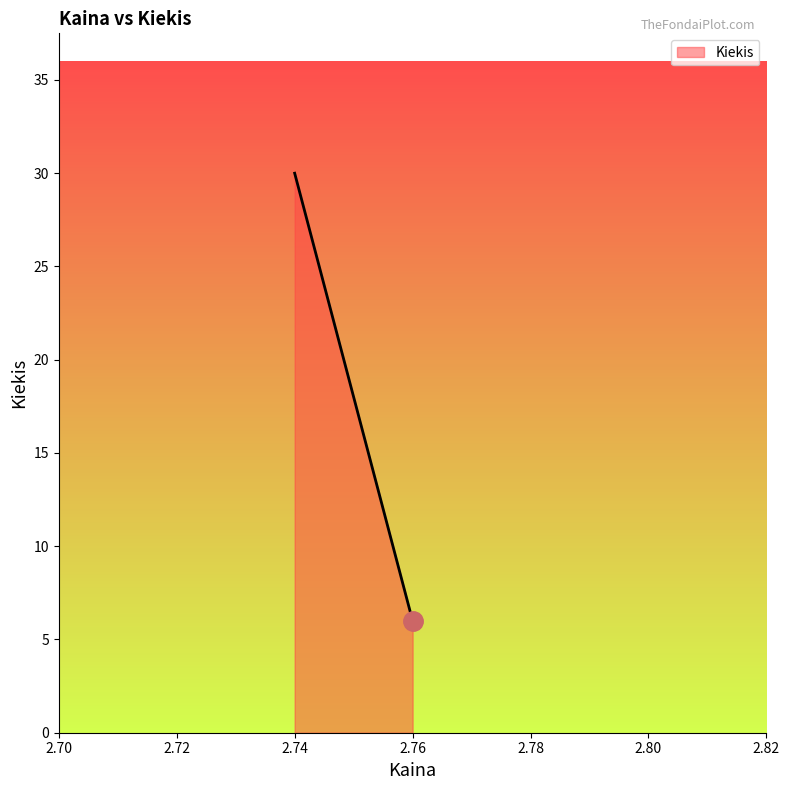

What is the ratio of the value at 2.76 to the value at 2.76?

1.0